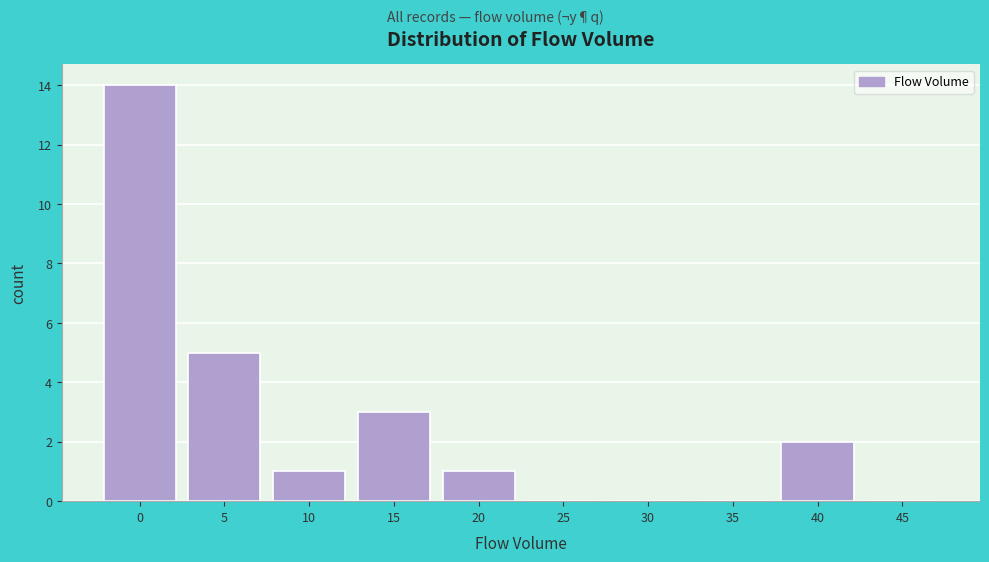

Reading right to left, list all the values displayed in this chart.

45=0	40=2	35=0	30=0	25=0	20=1	15=3	10=1	5=5	0=14